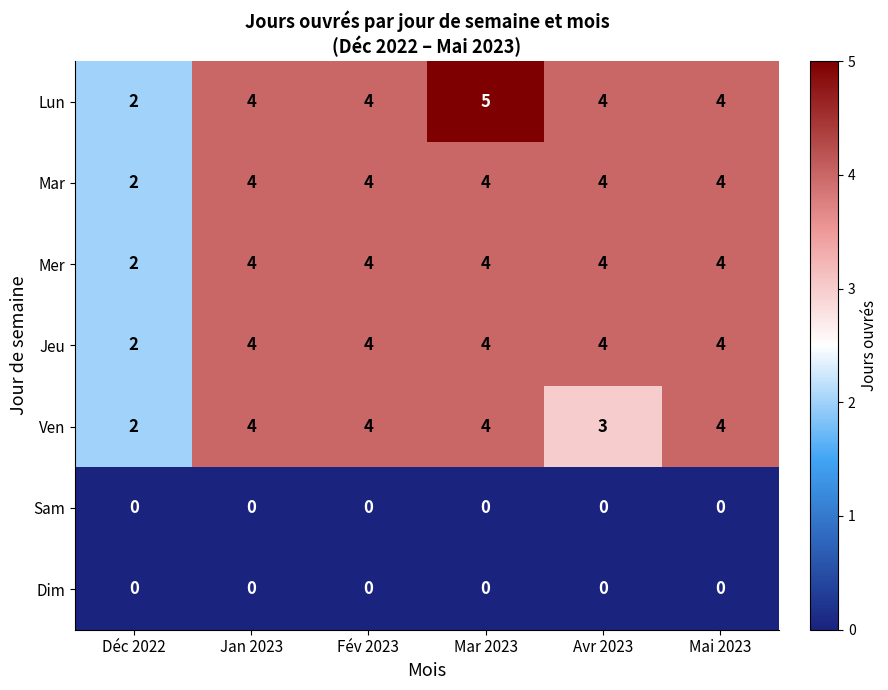

What is the average value of the Jeu series?

4